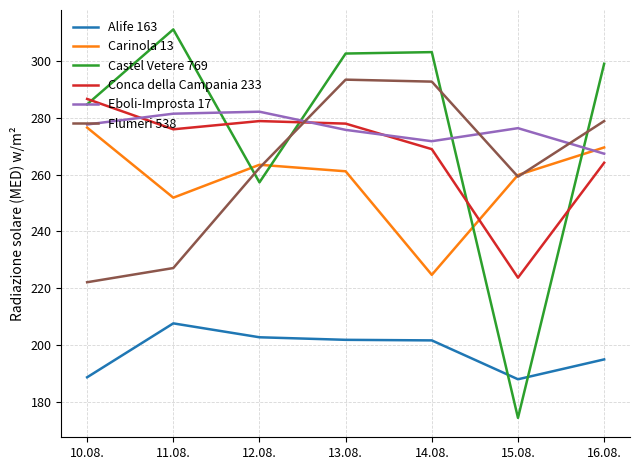

True or false: Flumeri 538 and Castel Vetere 769 intersect in this chart.

True